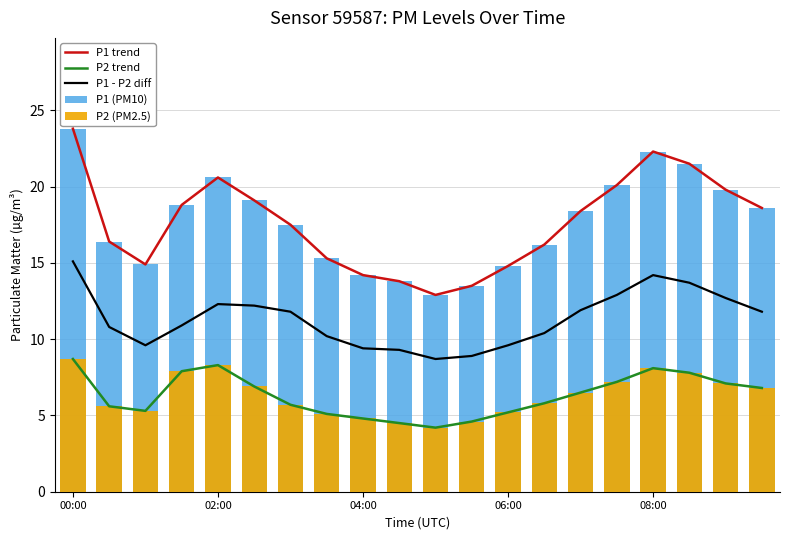

What is the minimum value for P2 trend?

4.2